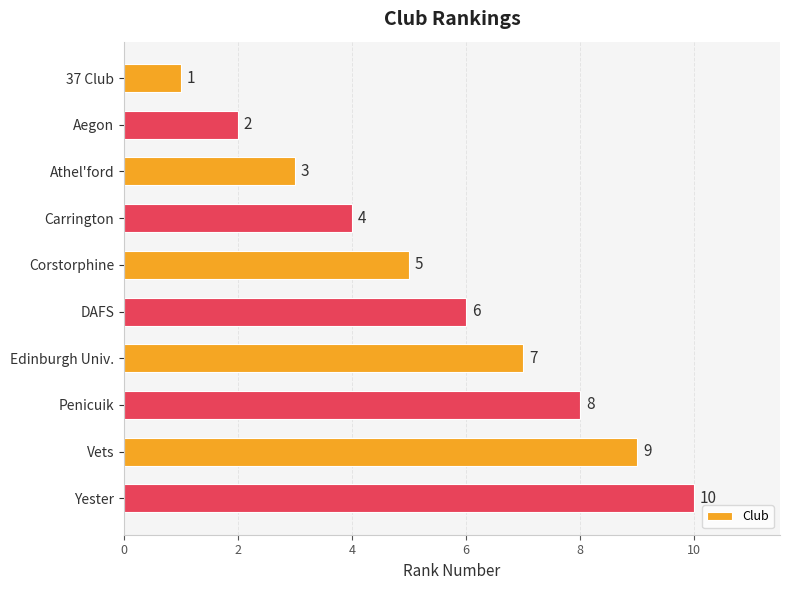

What is the maximum value shown in the chart?

10